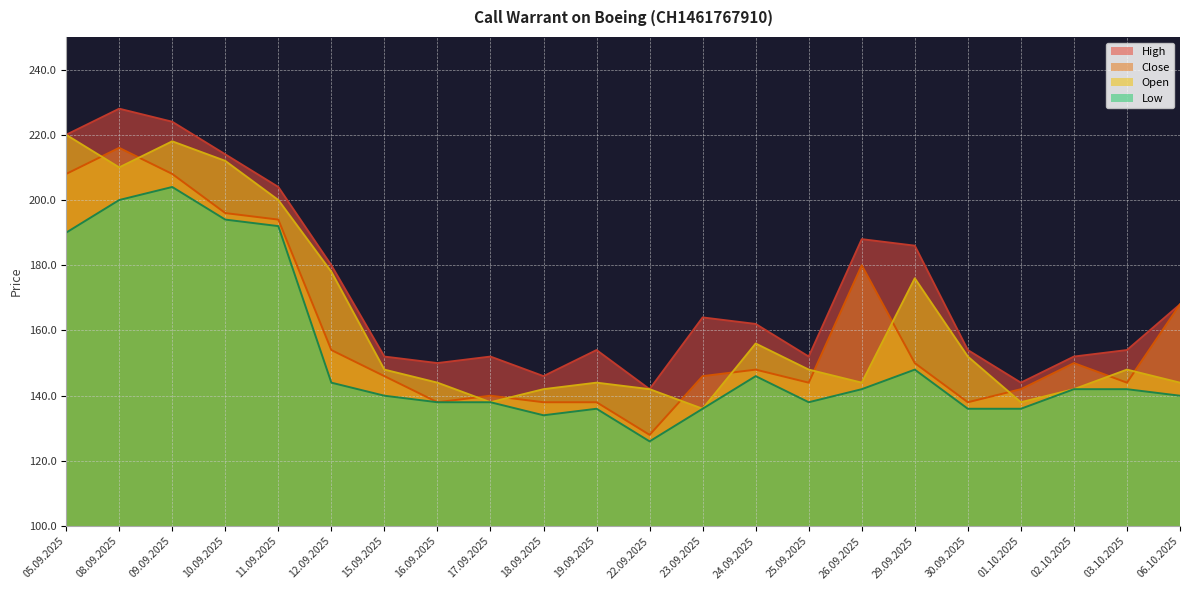

True or false: Close and Low cross at least once.

False